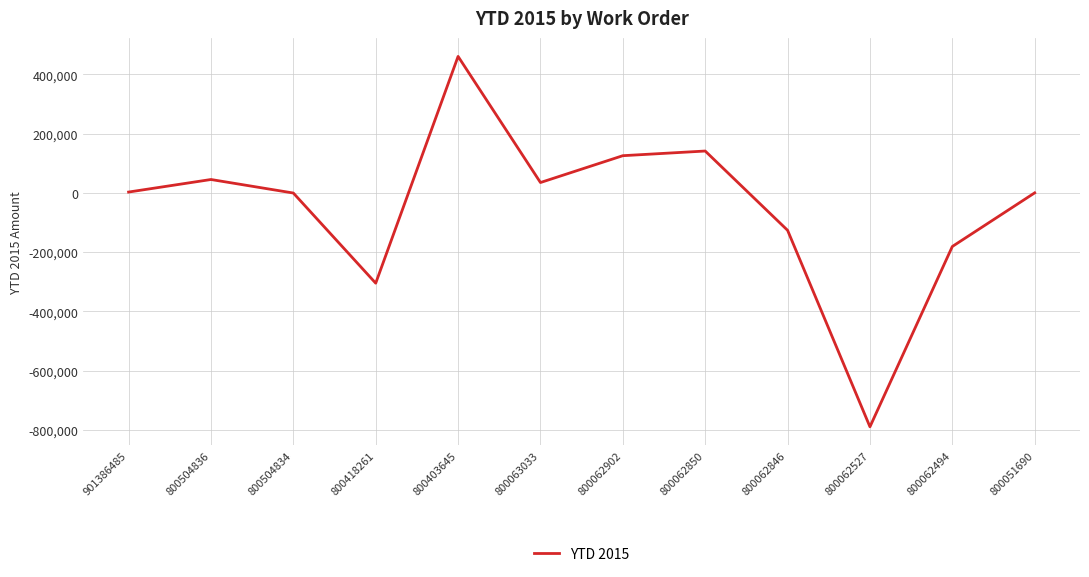

Between 800062846 and 800418261, which is larger?

800062846